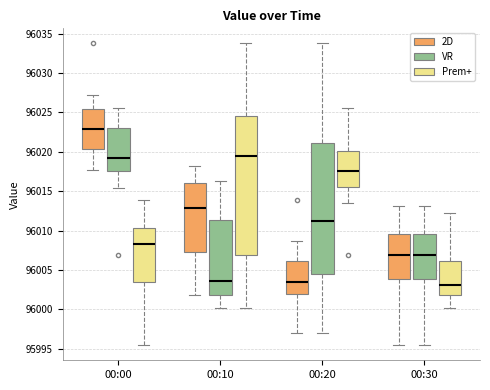

Reading left to right, read every box against the y-axis: the position of its median line, the range the box covers, and the ends of its whiskers. The values are not printed on the chart, so give them approximately, as read against the axis.

00:00 (2D): median 96023.0, box 96020.5 to 96025.5, whiskers 96017.5 to 96027.0
00:00 (VR): median 96019.0, box 96017.5 to 96023.0, whiskers 96015.5 to 96025.5
00:00 (Prem+): median 96008.5, box 96003.5 to 96010.5, whiskers 95995.5 to 96014.0
00:10 (2D): median 96013.0, box 96007.5 to 96016.0, whiskers 96002.0 to 96018.5
00:10 (VR): median 96003.5, box 96002.0 to 96011.5, whiskers 96000.0 to 96016.5
00:10 (Prem+): median 96019.5, box 96007.0 to 96024.5, whiskers 96000.0 to 96034.0
00:20 (2D): median 96003.5, box 96002.0 to 96006.0, whiskers 95997.0 to 96008.5
00:20 (VR): median 96011.5, box 96004.5 to 96021.0, whiskers 95997.0 to 96034.0
00:20 (Prem+): median 96017.5, box 96015.5 to 96020.0, whiskers 96013.5 to 96025.5
00:30 (2D): median 96007.0, box 96004.0 to 96009.5, whiskers 95995.5 to 96013.0
00:30 (VR): median 96007.0, box 96004.0 to 96009.5, whiskers 95995.5 to 96013.0
00:30 (Prem+): median 96003.0, box 96002.0 to 96006.0, whiskers 96000.0 to 96012.5